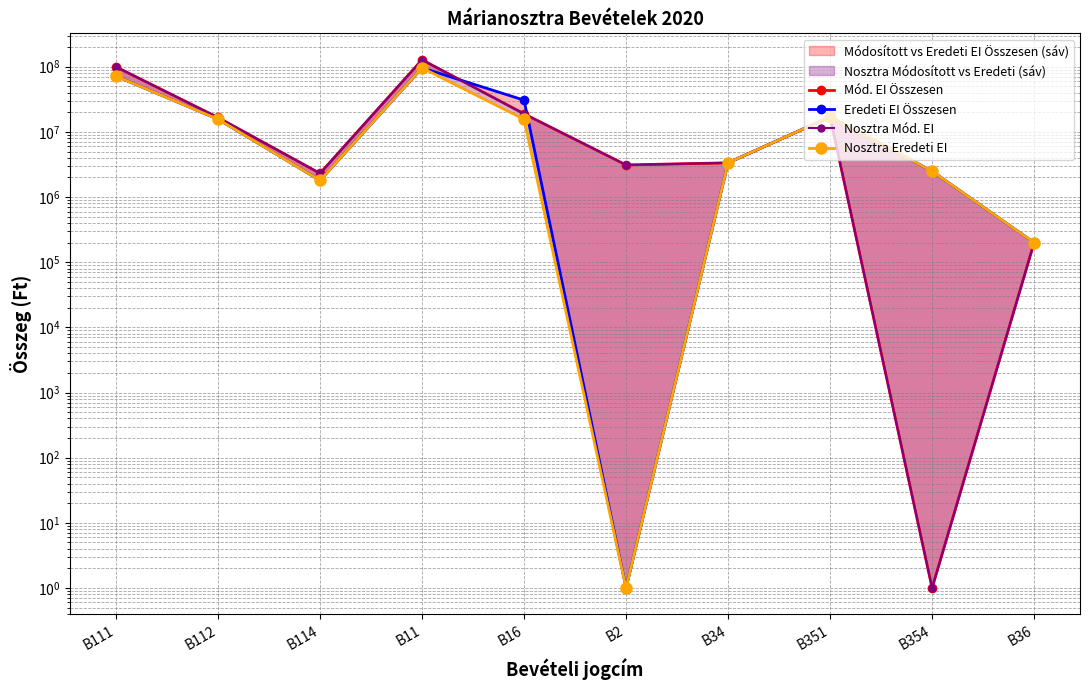

What is the label of the 5th point from the left?

B16